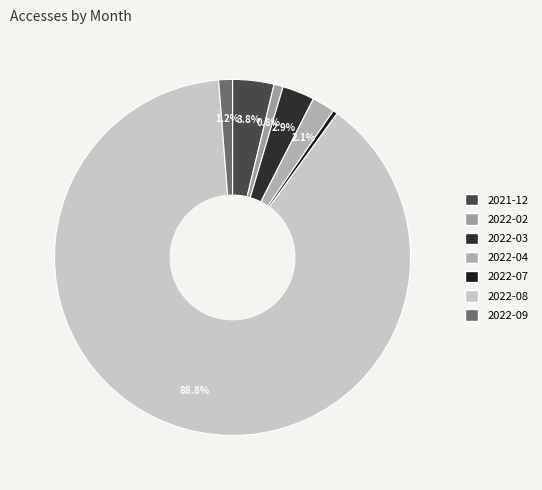

Which slice is the largest?

2022-08